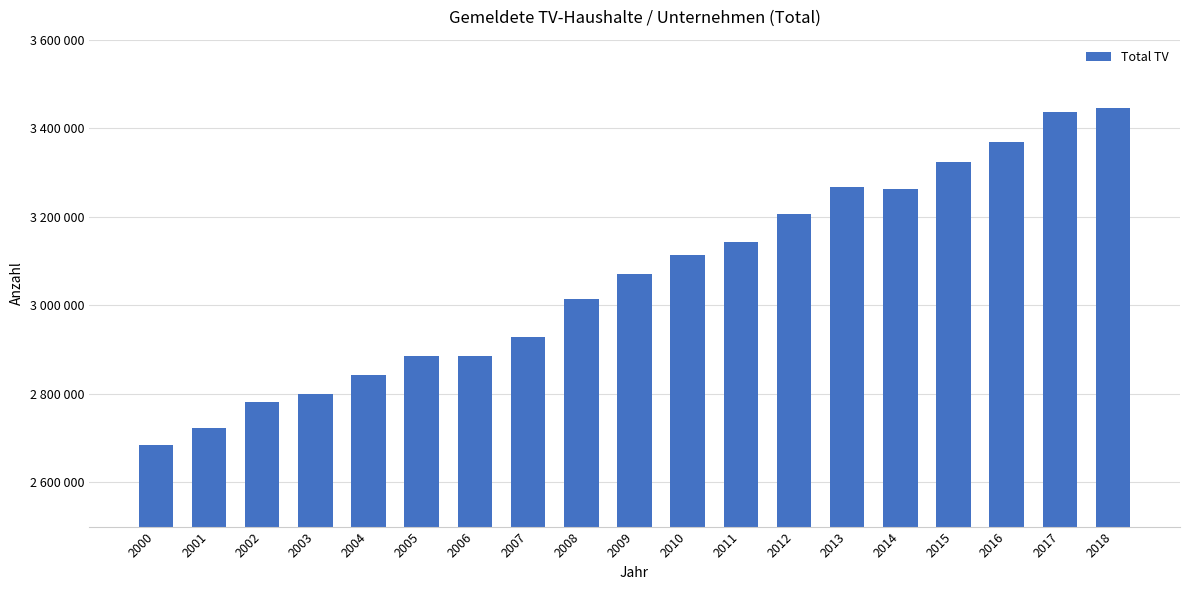

Does the chart contain any negative values?

No